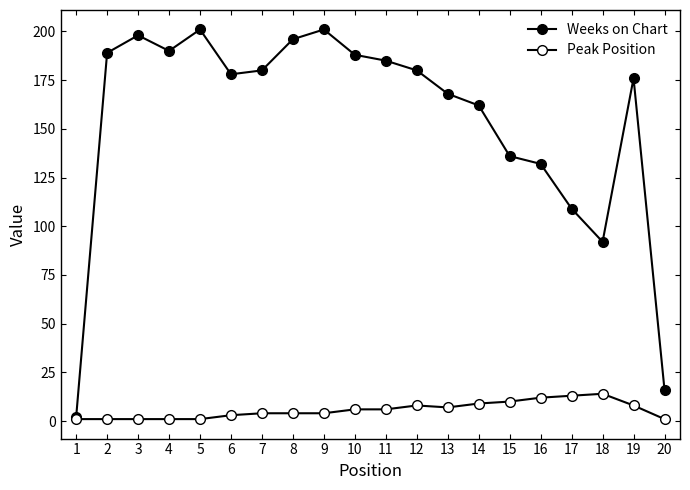

True or false: Weeks on Chart and Peak Position intersect in this chart.

False